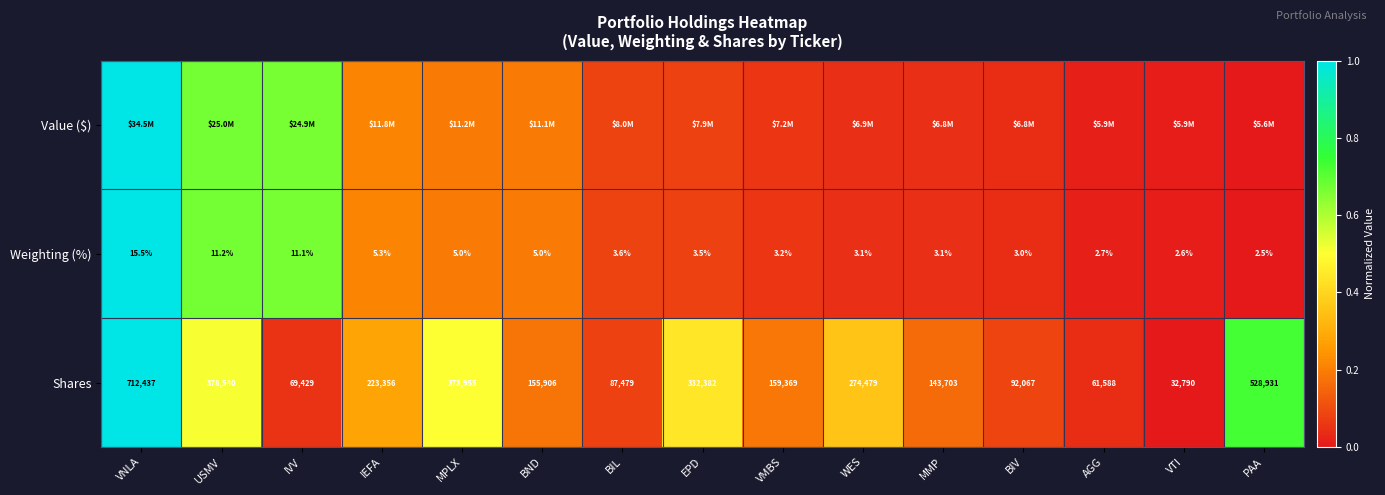

How many series are shown in this chart?

3